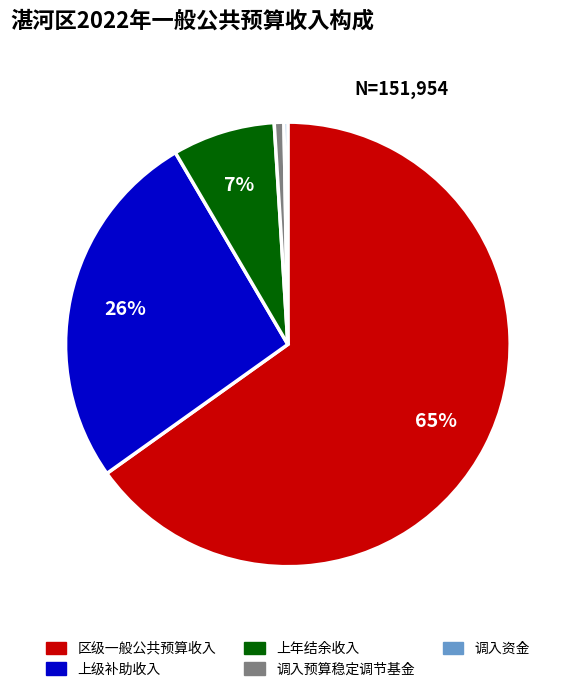

Does 调入资金 account for over 50% of the chart?

No